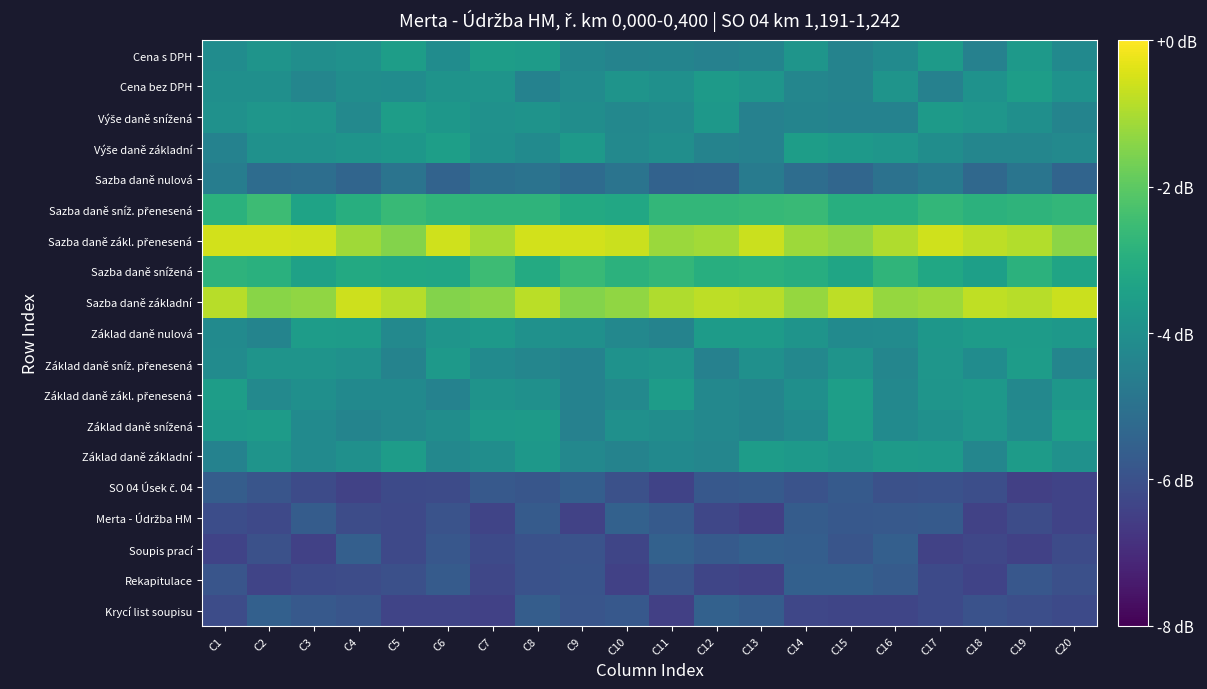

Which has a higher value, C5 or C11?

C5